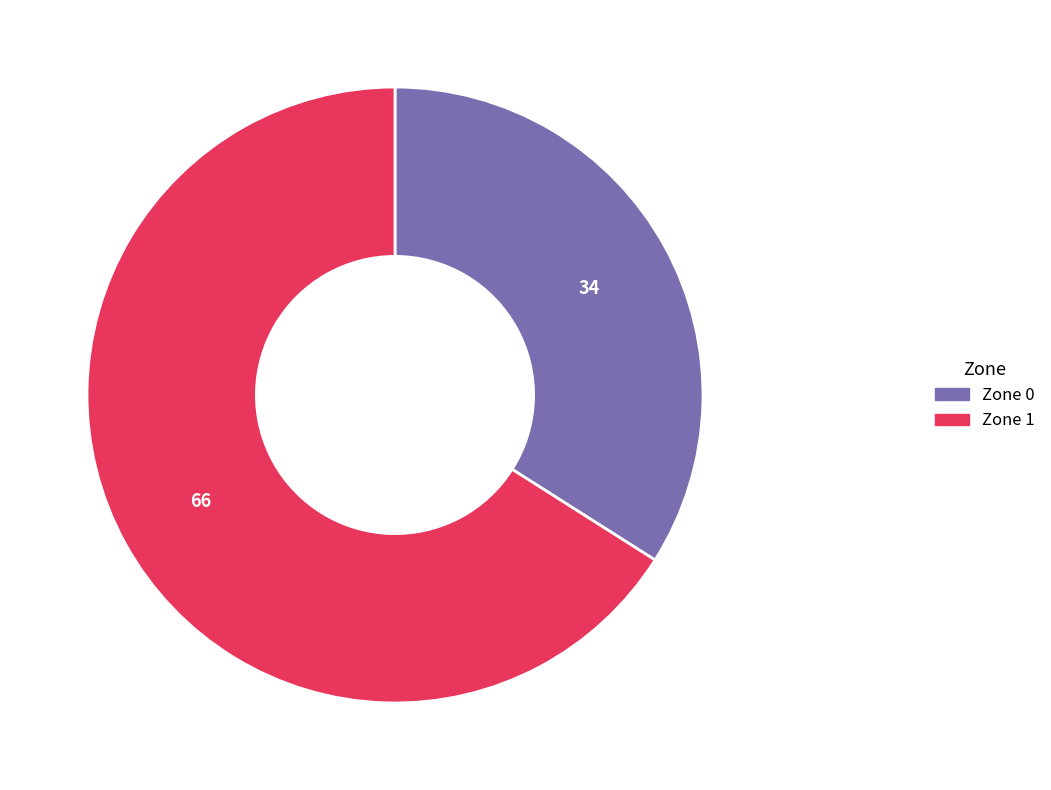

What is the ratio of the value at Zone 0 to the value at Zone 1?

0.5